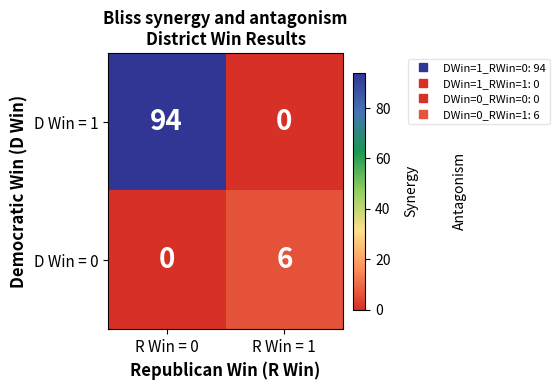

Which series has the largest total across all categories?

row_0